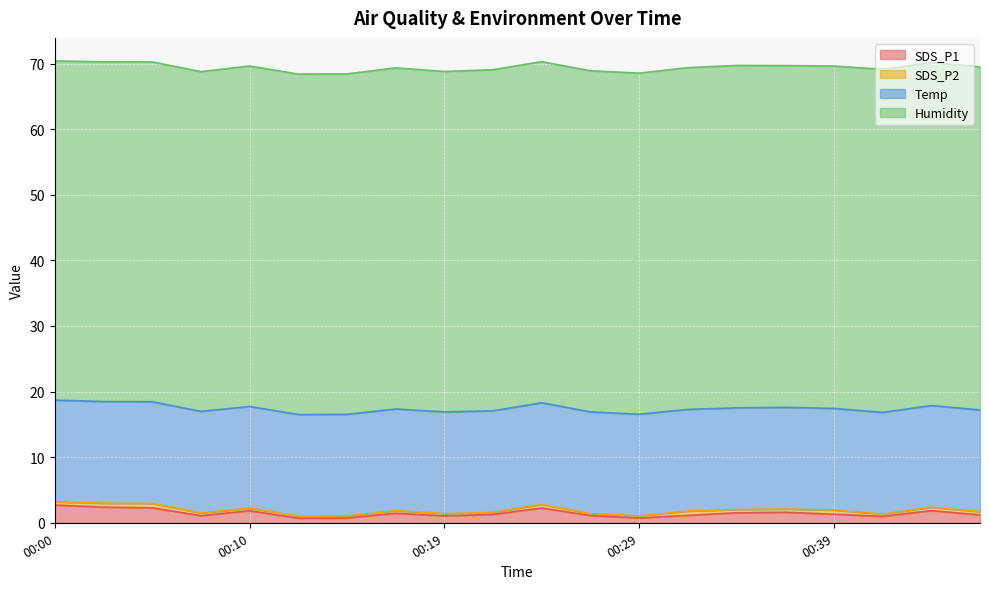

True or false: SDS_P2 and Temp cross at least once.

False